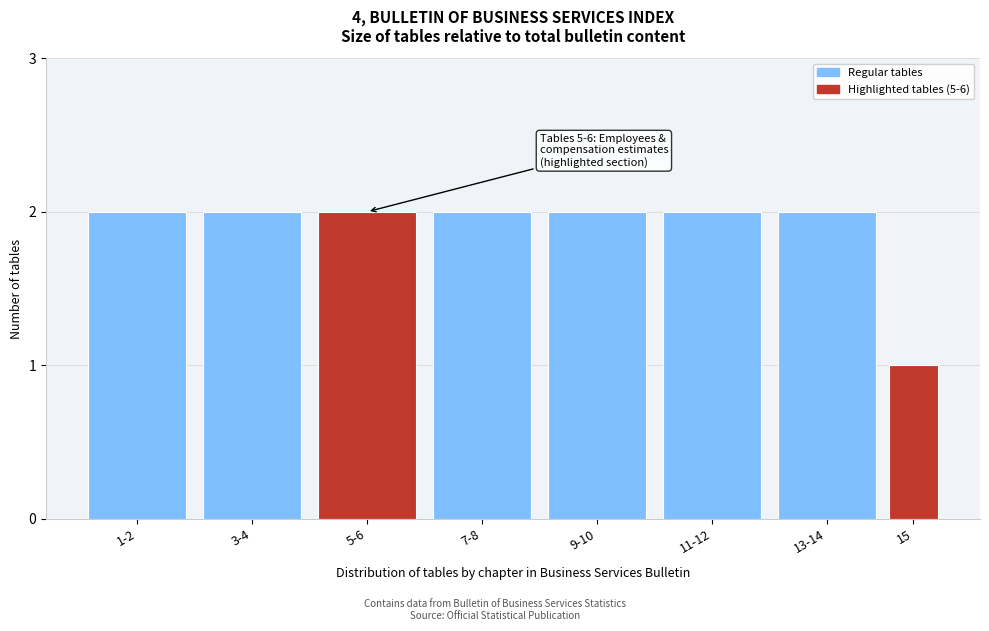

Reading right to left, list all the values displayed in this chart.

15=1	13-14=2	11-12=2	9-10=2	7-8=2	5-6=2	3-4=2	1-2=2